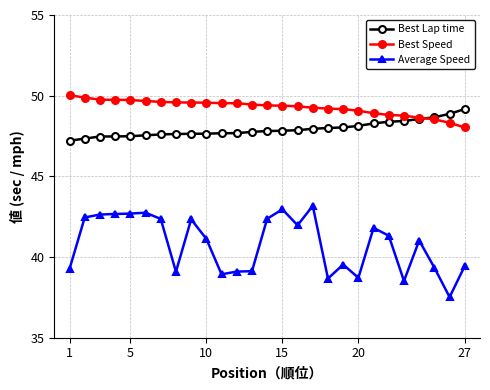

Rank the series by their average value, from highest to lowest.

Best Speed, Best Lap time, Average Speed